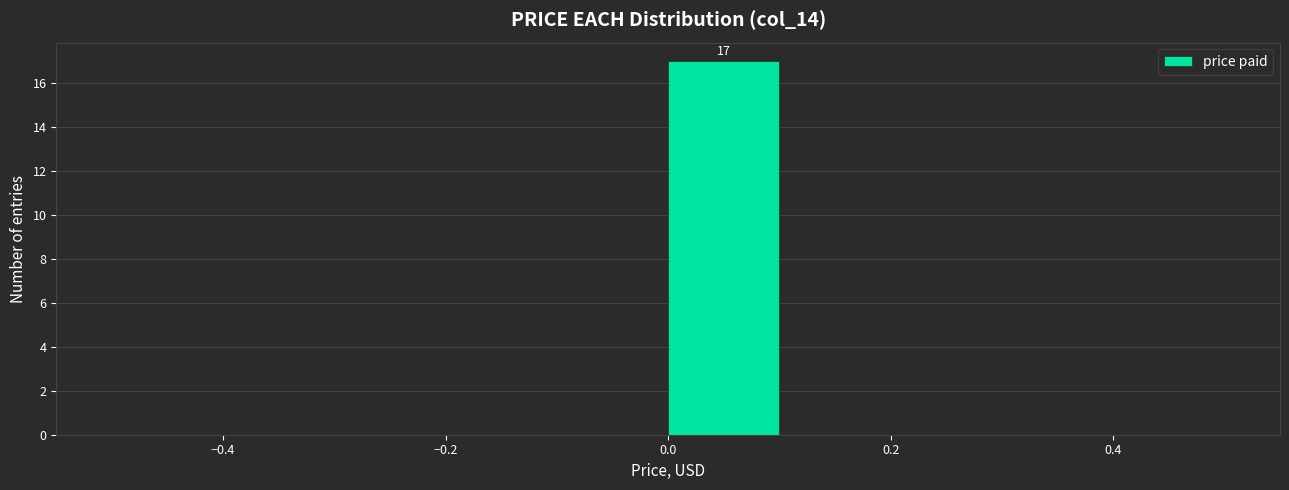

Over which range of the x-axis is the bar tallest?

0.0 to 0.1